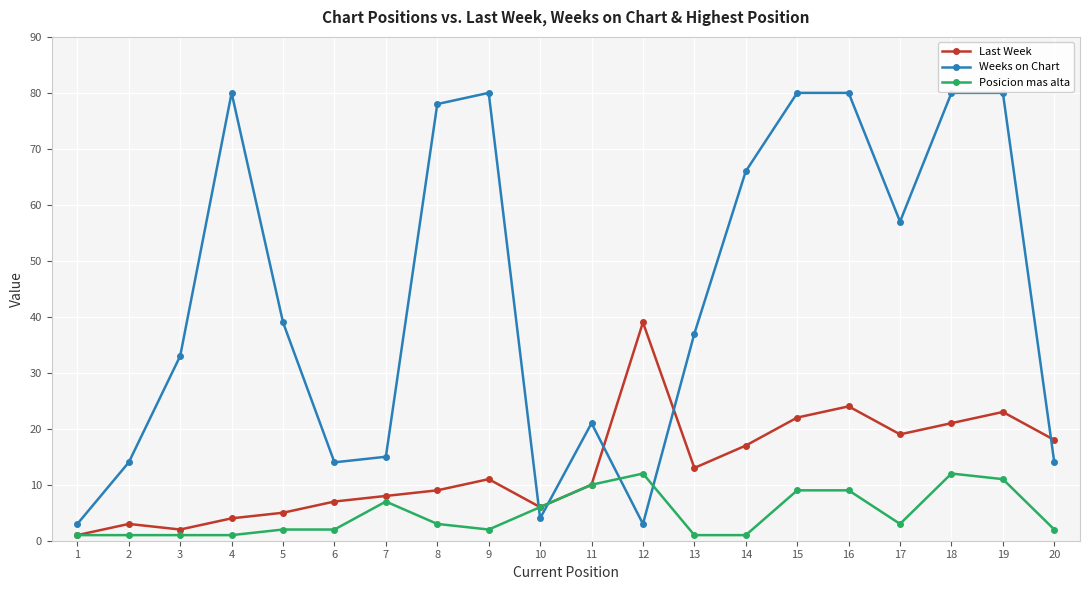

Rank the series by their average value, from lowest to highest.

Posicion mas alta, Last Week, Weeks on Chart